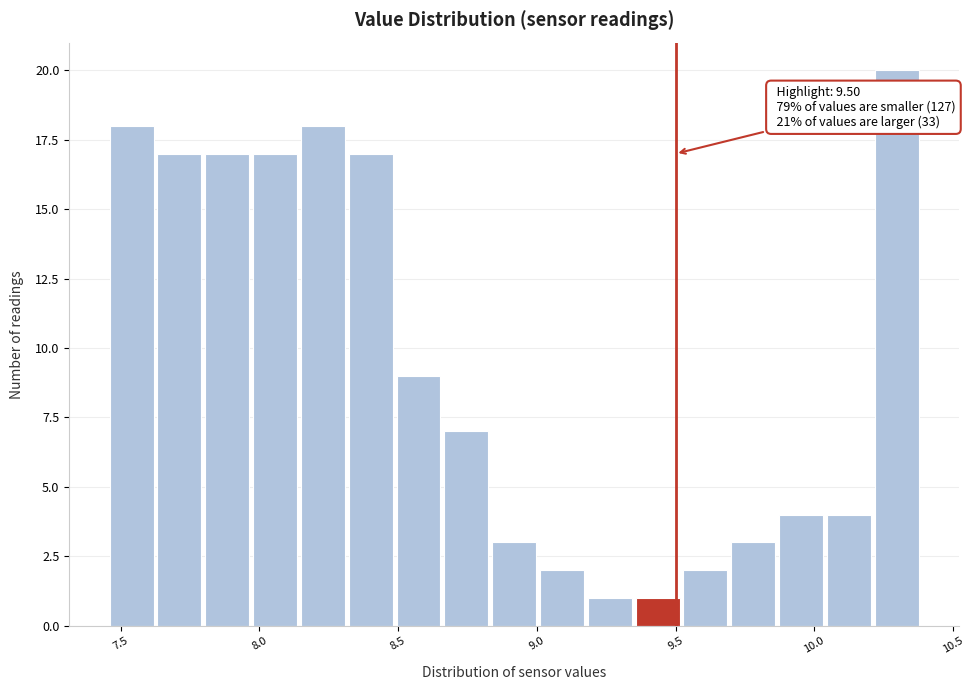

Read against the x-axis, roughly where is the centre of the tallest bar?

10.30